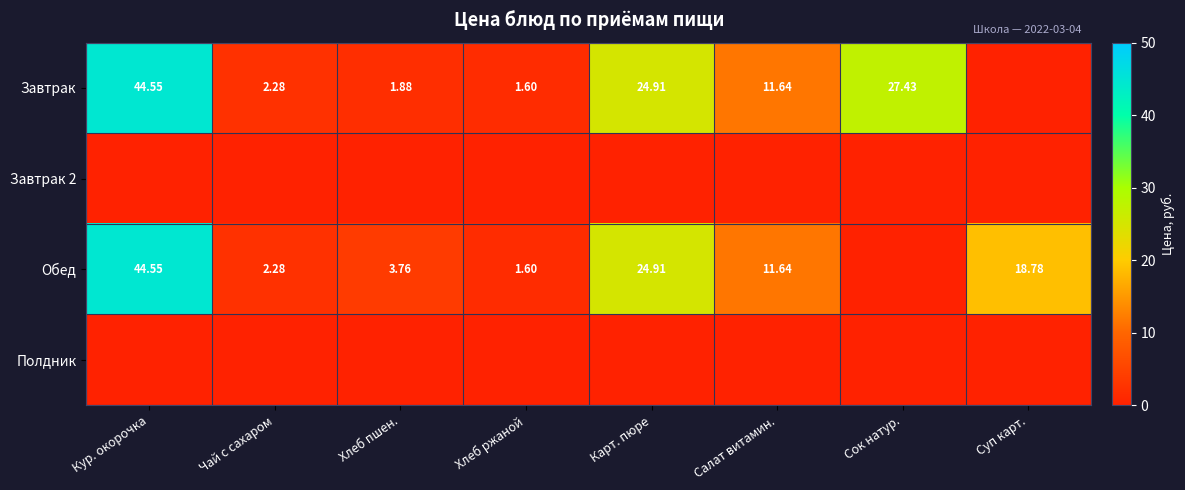

Between Суп карт. and Хлеб пшен., which is larger?

Хлеб пшен.